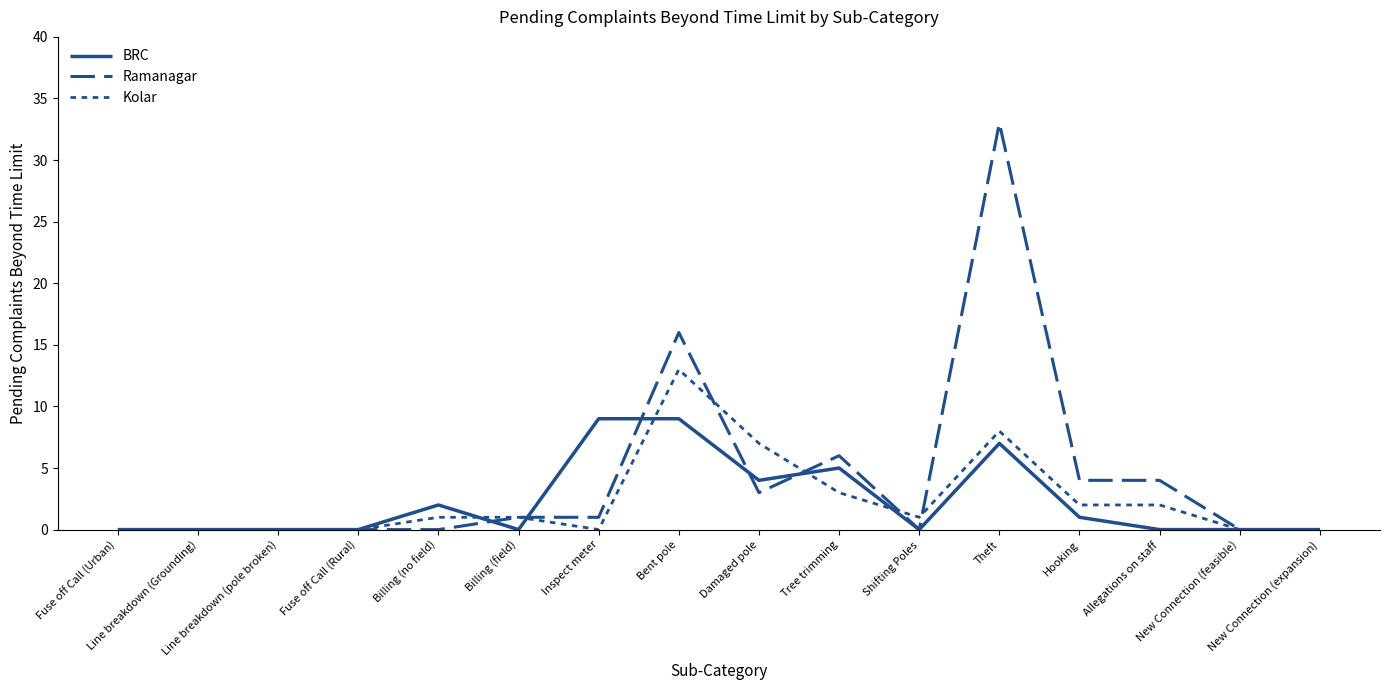

Reading left to right, transcribe all the data shown in this chart.

BRC: Fuse off Call (Urban)=0	Line breakdown (Grounding)=0	Line breakdown (pole broken)=0	Fuse off Call (Rural)=0	Billing (no field)=2	Billing (field)=0	Inspect meter=9	Bent pole=9	Damaged pole=4	Tree trimming=5	Shifting Poles=0	Theft=7	Hooking=1	Allegations on staff=0	New Connection (feasible)=0	New Connection (expansion)=0
Ramanagar: Fuse off Call (Urban)=0	Line breakdown (Grounding)=0	Line breakdown (pole broken)=0	Fuse off Call (Rural)=0	Billing (no field)=0	Billing (field)=1	Inspect meter=1	Bent pole=16	Damaged pole=3	Tree trimming=6	Shifting Poles=0	Theft=33	Hooking=4	Allegations on staff=4	New Connection (feasible)=0	New Connection (expansion)=0
Kolar: Fuse off Call (Urban)=0	Line breakdown (Grounding)=0	Line breakdown (pole broken)=0	Fuse off Call (Rural)=0	Billing (no field)=1	Billing (field)=1	Inspect meter=0	Bent pole=13	Damaged pole=7	Tree trimming=3	Shifting Poles=1	Theft=8	Hooking=2	Allegations on staff=2	New Connection (feasible)=0	New Connection (expansion)=0